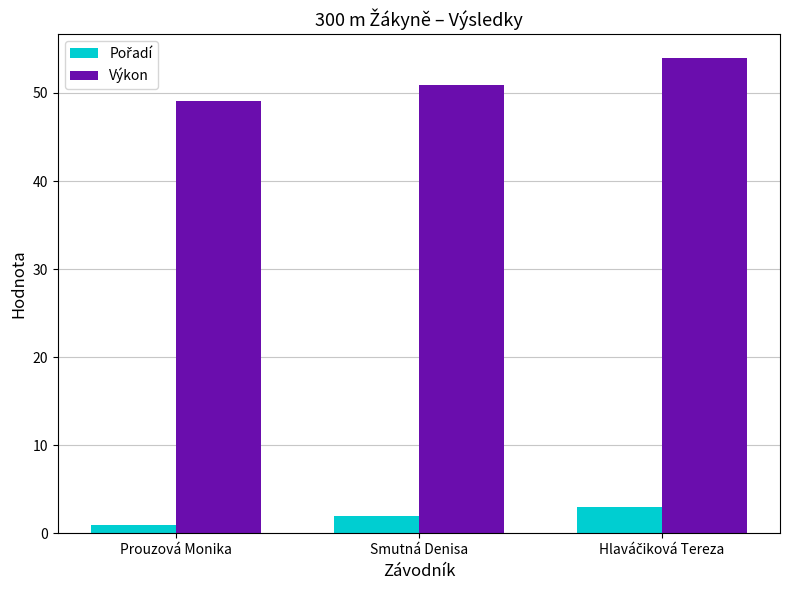

Count the number of data series in this chart.

2